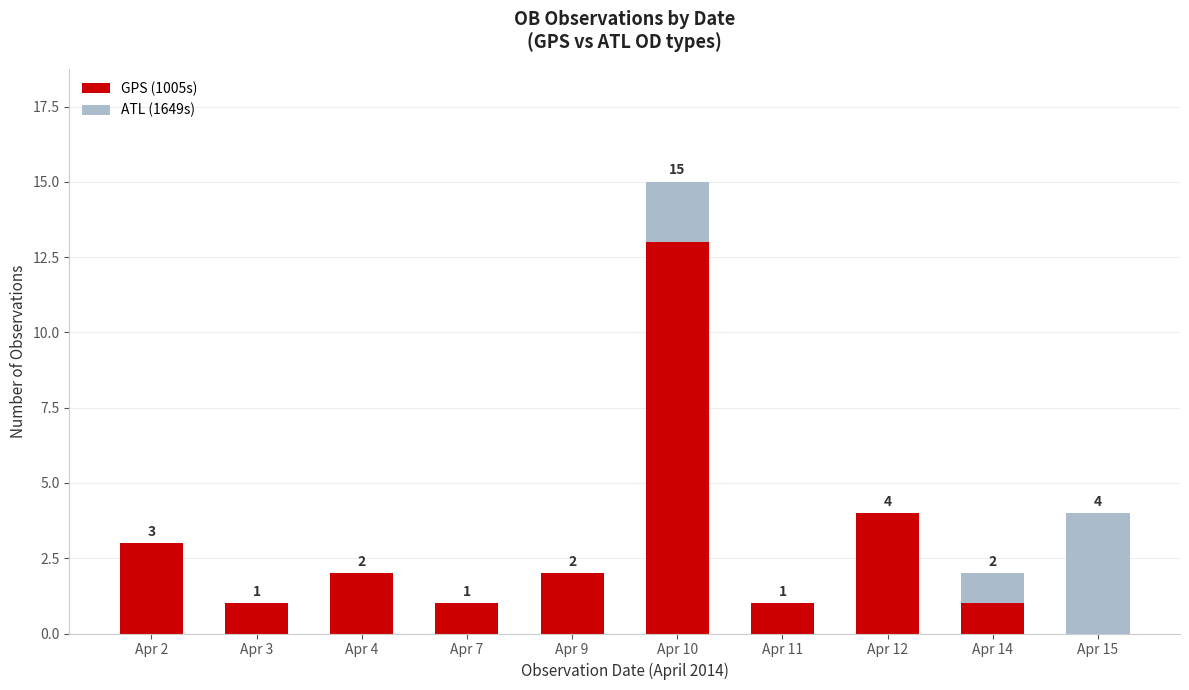

What is the total value across all series at Apr 2?

3